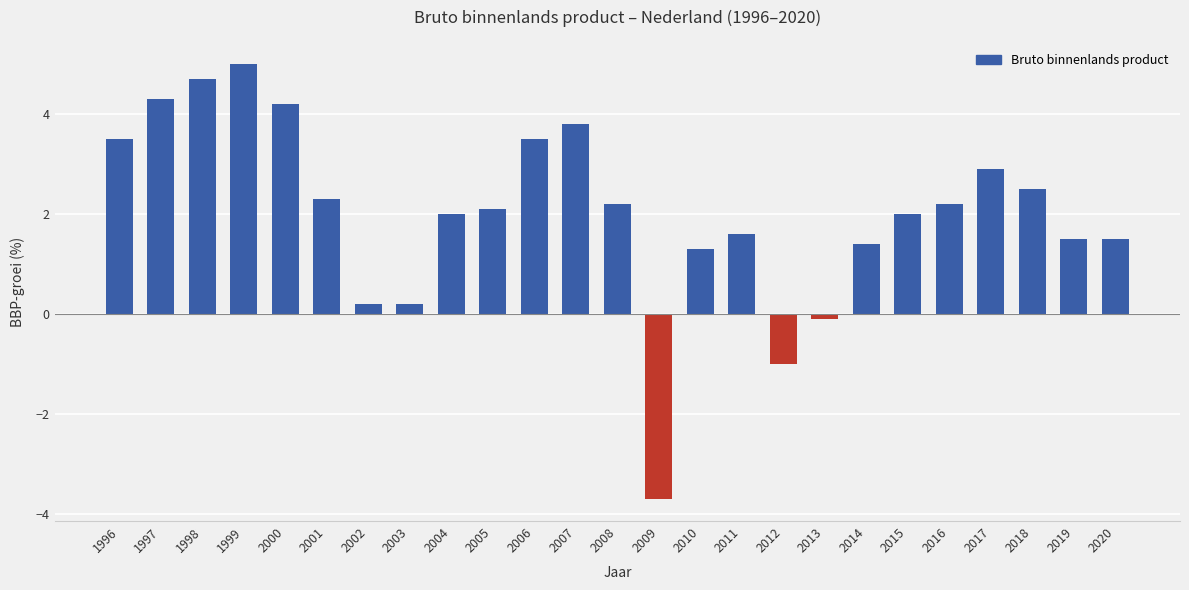

What is the value of the 13th bar from the left?

2.2